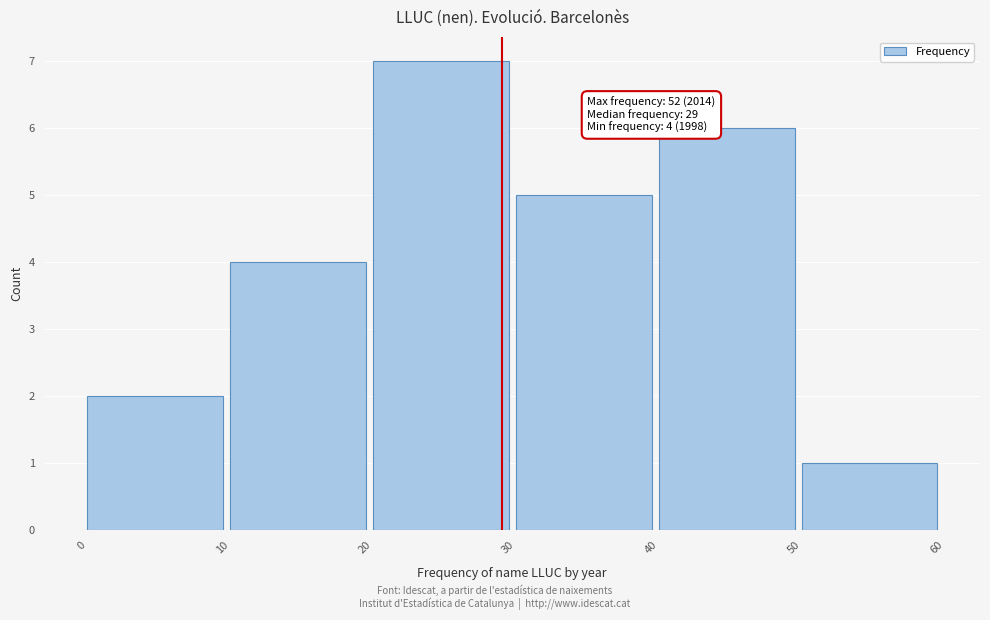

Which range on the x-axis has the tallest bar?

20 to 30